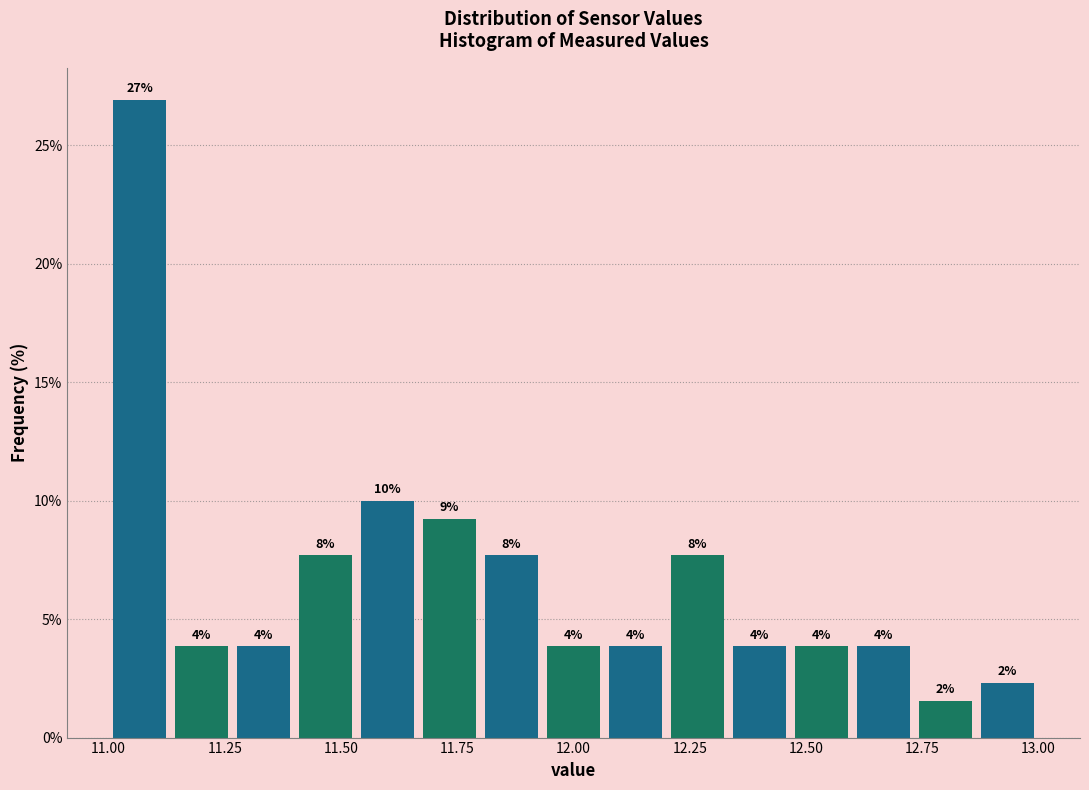

Read against the x-axis, roughly where is the centre of the tallest bar?

11.05